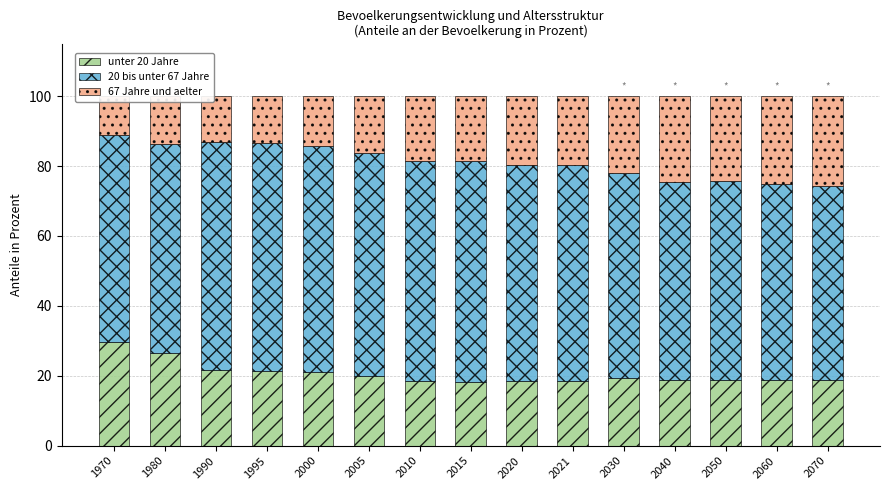

What is the total value across all series at 2005?

100.0